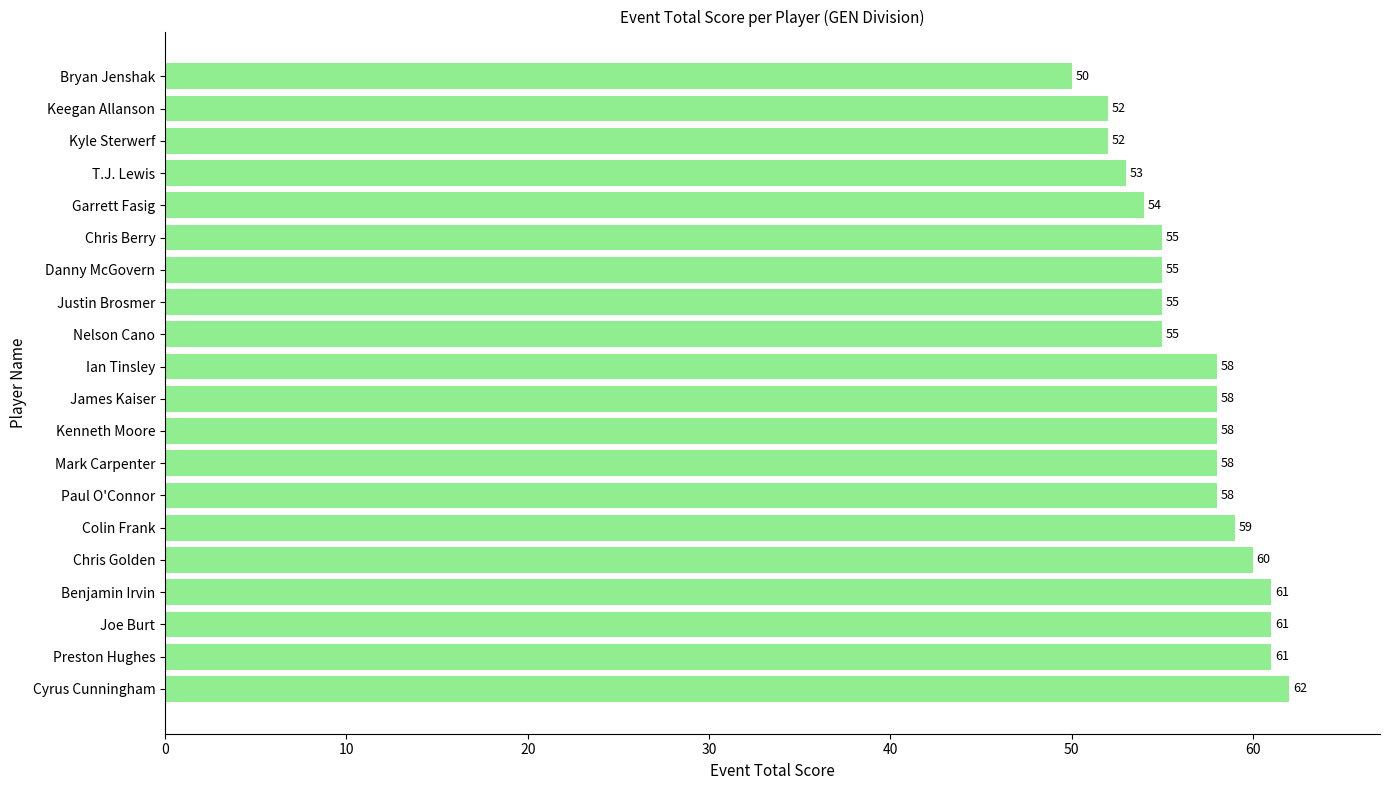

How many values are below 58?

9